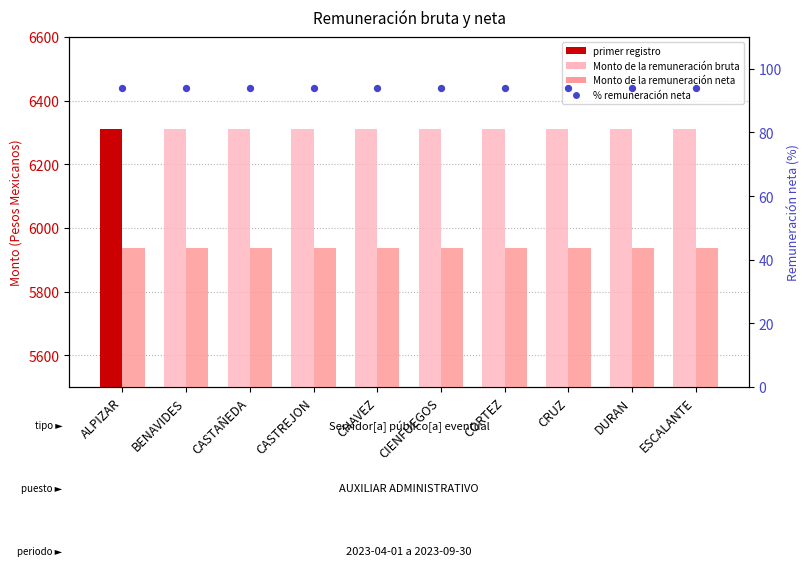

At how many categories does at least one series exceed 2794?

10